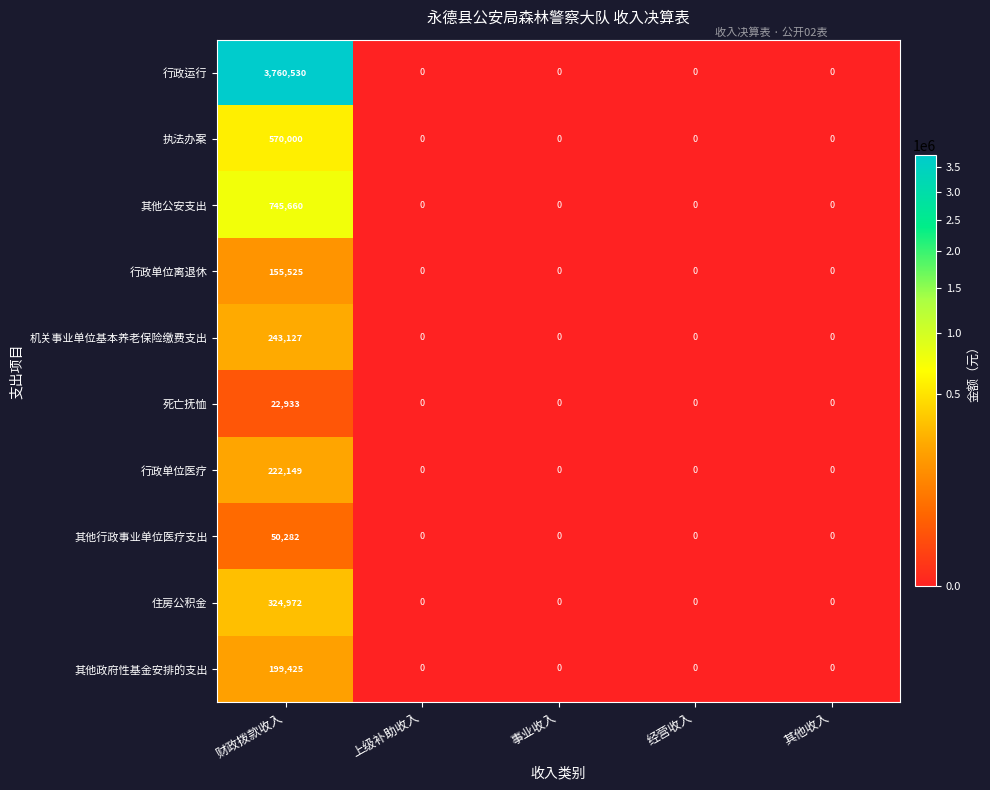

At 财政拨款收入, list the series in order from largest to smallest.

行政运行, 其他公安支出, 执法办案, 住房公积金, 机关事业单位基本养老保险缴费支出, 行政单位医疗, 其他政府性基金安排的支出, 行政单位离退休, 其他行政事业单位医疗支出, 死亡抚恤